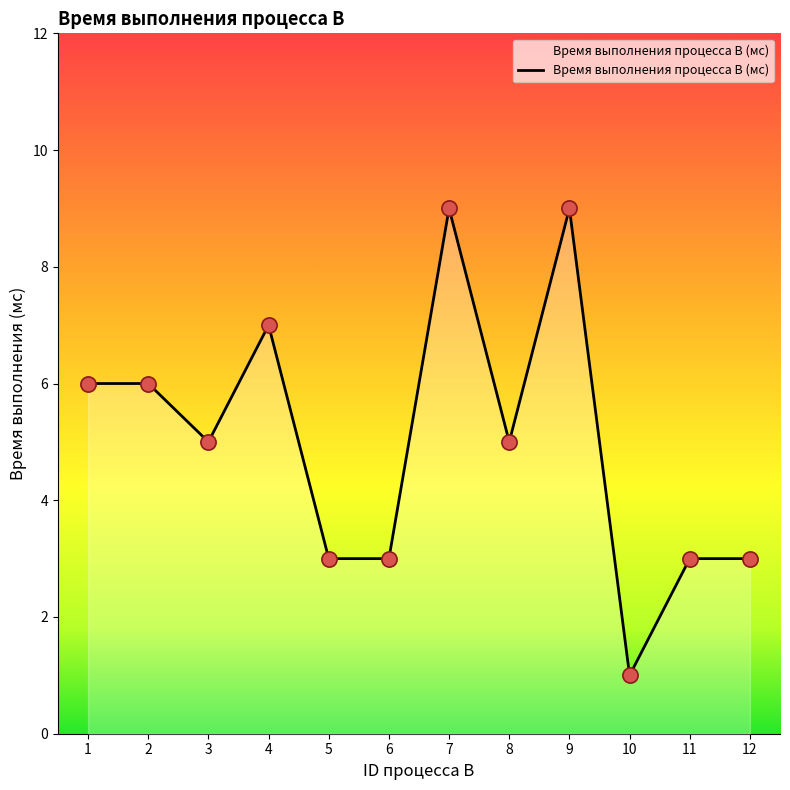

Which has a higher value, 11 or 10?

11